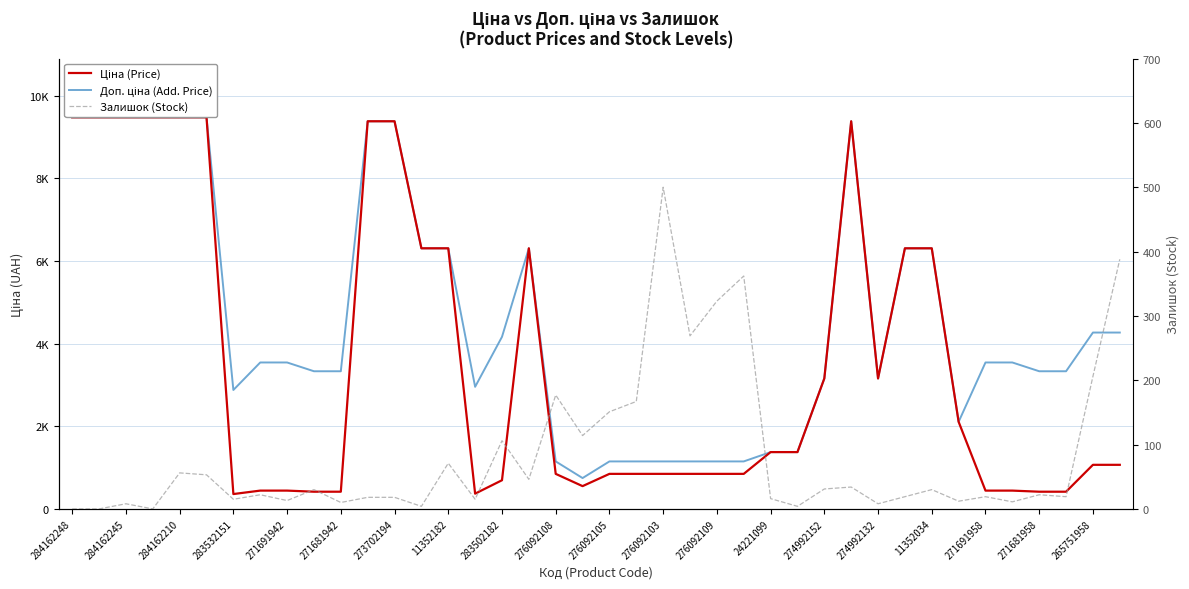

Is the value of Ціна (Price) at 276092109 greater than the value of Доп. ціна (Add. Price) at 21?

Yes